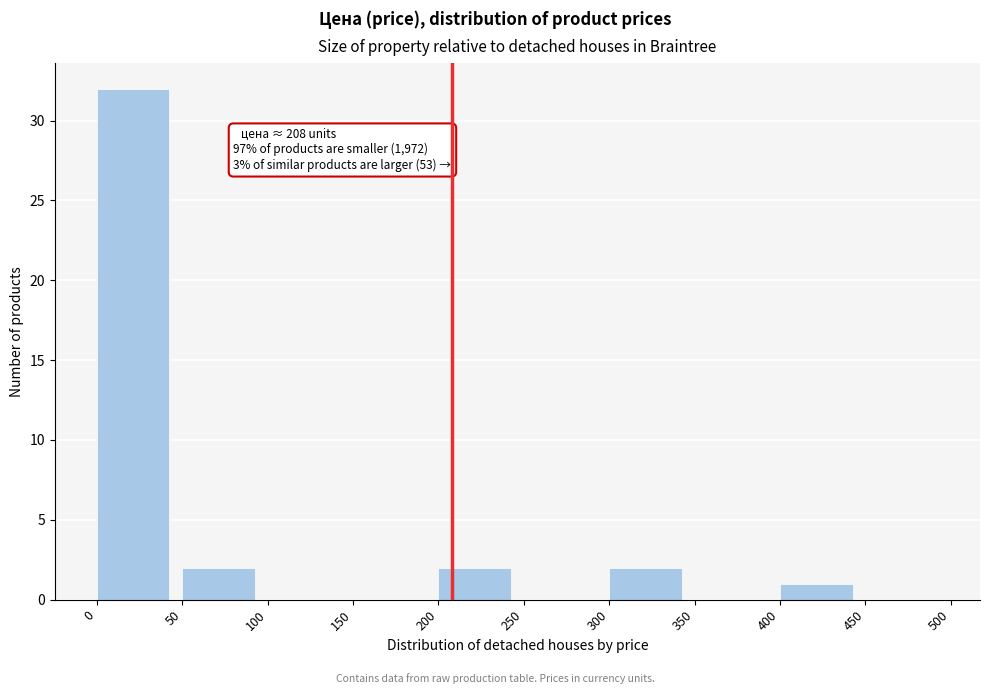

Over which range of the x-axis is the bar tallest?

0 to 50